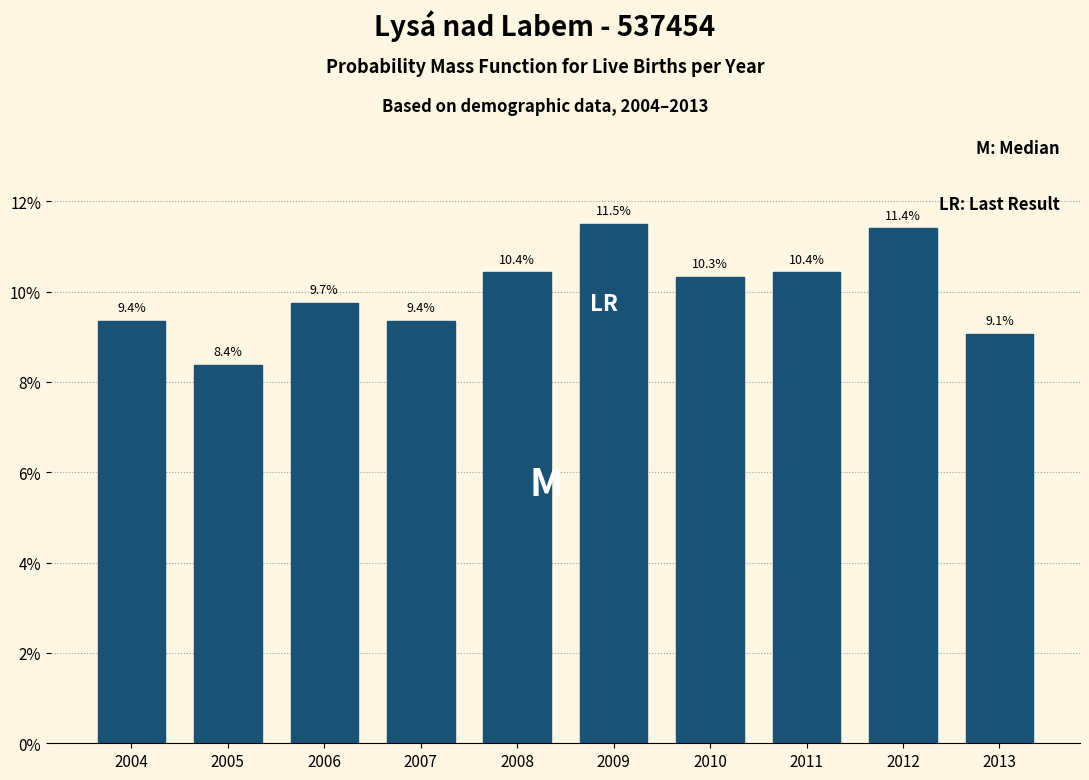

Reading left to right, extract all data points from this chart.

2004=9.4	2005=8.4	2006=9.7	2007=9.4	2008=10.4	2009=11.5	2010=10.3	2011=10.4	2012=11.4	2013=9.1